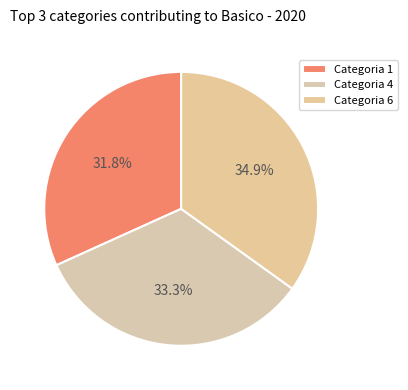

The Categoria 1 slice represents 32% of the pie. True or false?

True